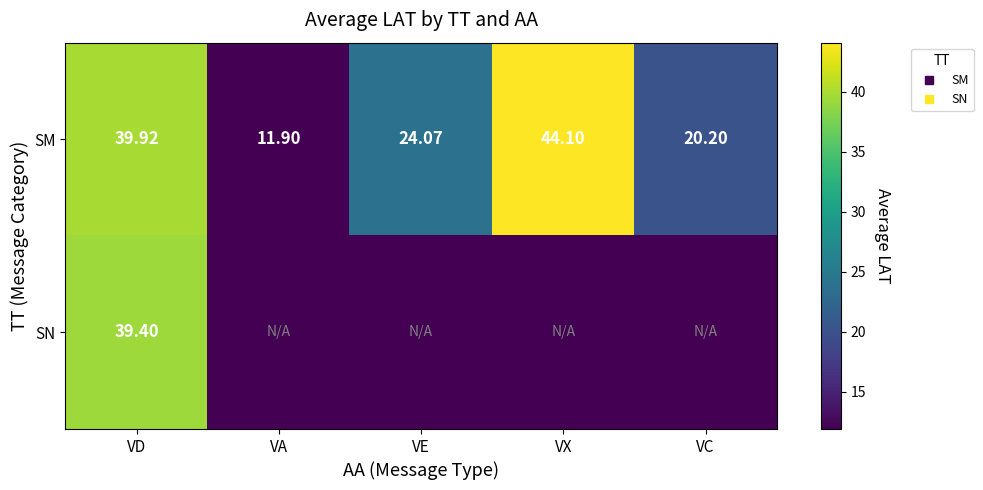

At VD, list the series in order from smallest to largest.

SN, SM